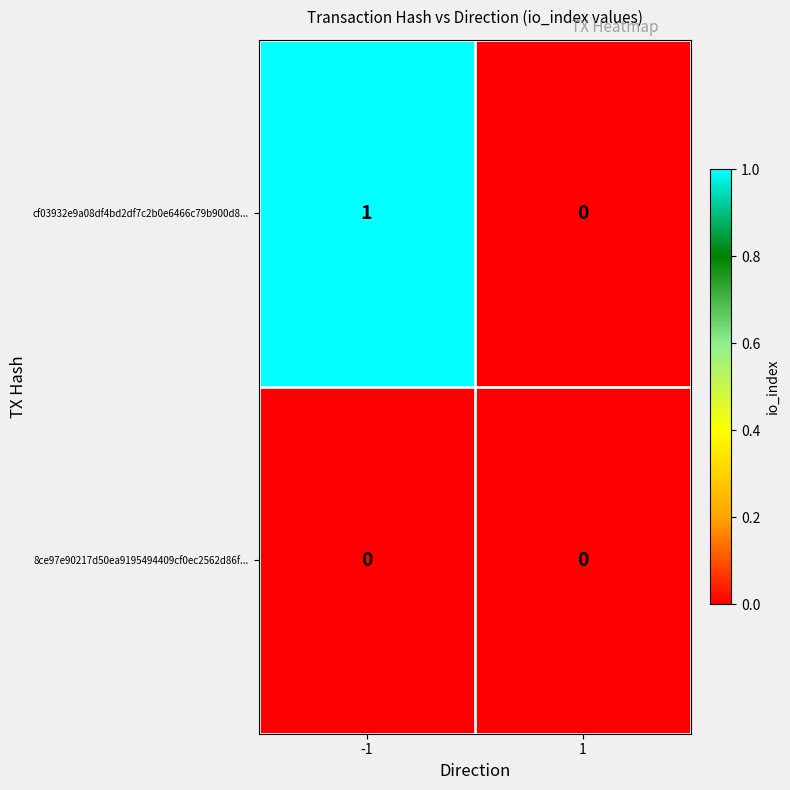

Reading left to right, extract all data points from this chart.

cf03932e9a08df4bd2df7c2b0e6466c79b900d8...: -1=1	1=0
8ce97e90217d50ea9195494409cf0ec2562d86f...: -1=0	1=0